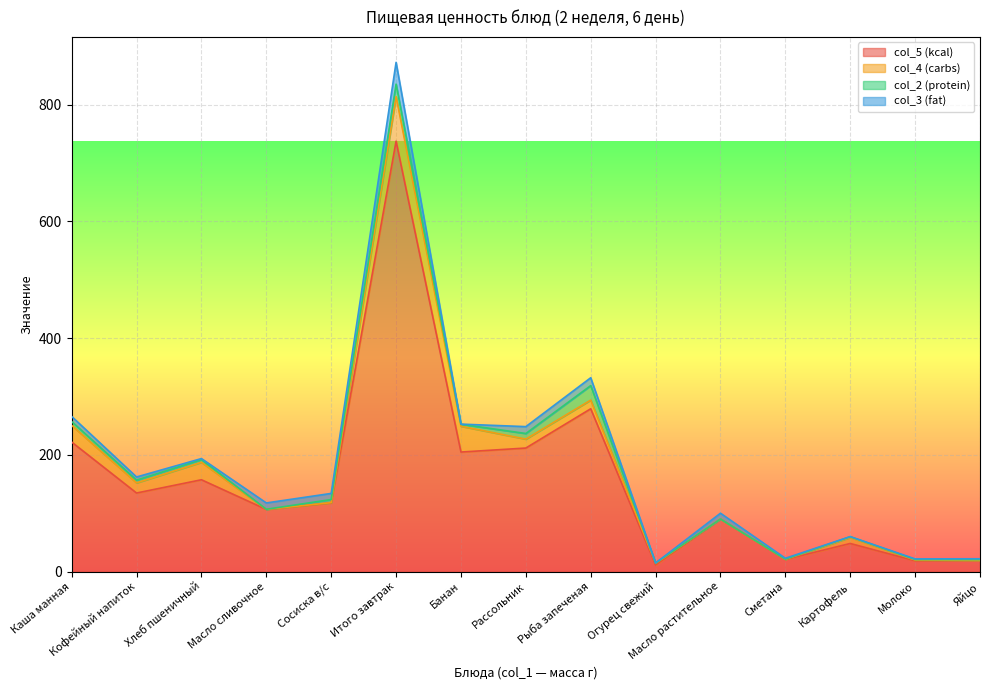

True or false: col_3 (fat) has a value of 0.4 at Картофель.

False